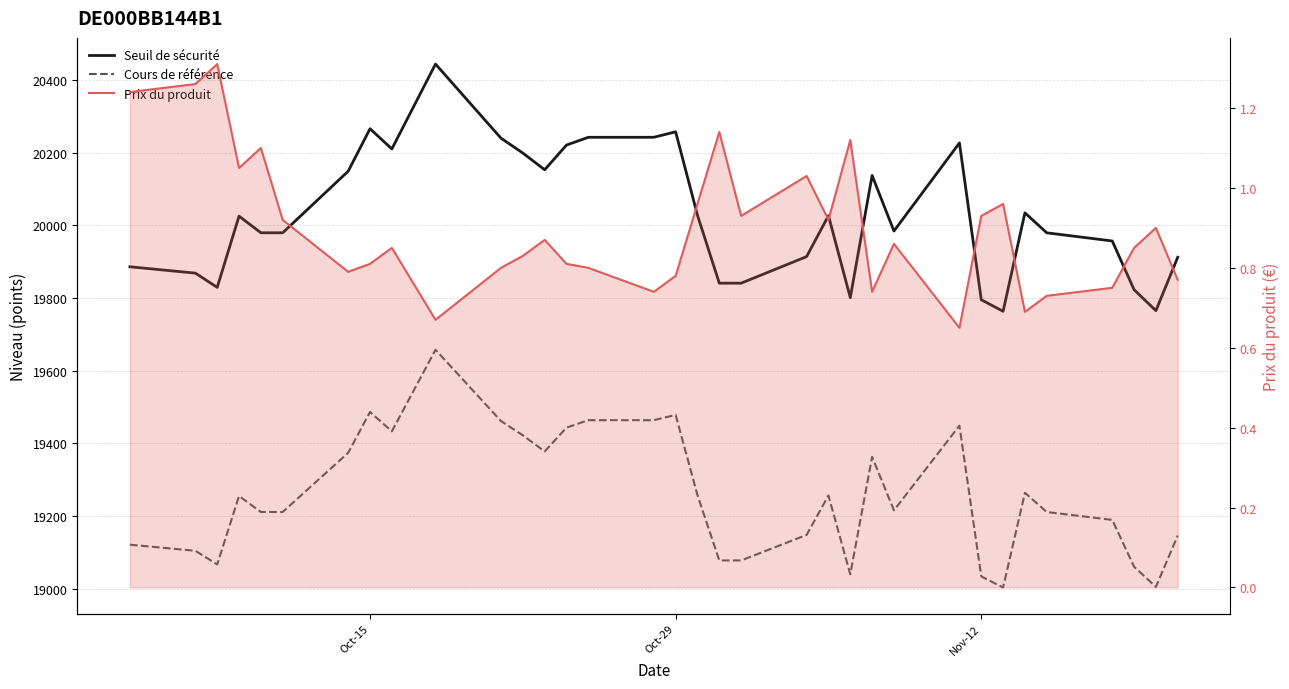

How many lines are shown in the chart?

3